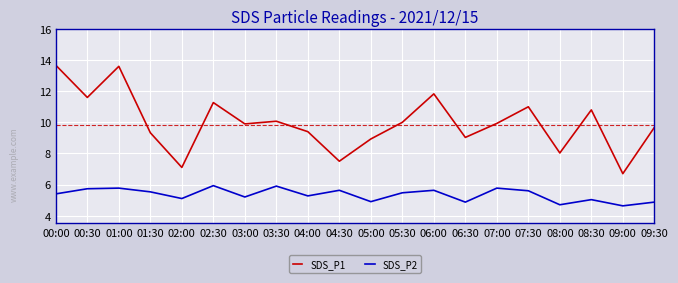

What position from the left is 00:30?

2